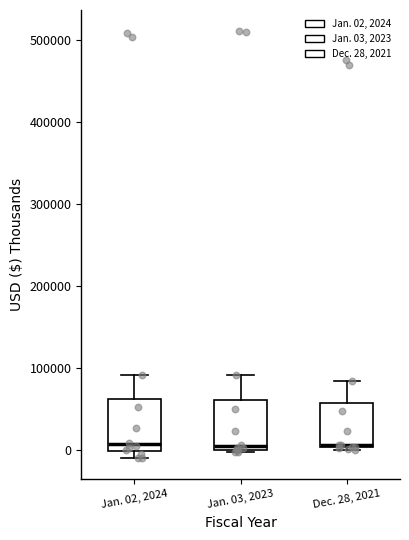

Reading left to right, read every box against the y-axis: the position of its median line, the range the box covers, and the ends of its whiskers. The values are not printed on the chart, so give them approximately, as read against the axis.

Jan. 02, 2024: median 10000, box 0 to 60000, whiskers -10000 to 90000
Jan. 03, 2023: median 0 (just above the box's lower edge), box 0 to 60000, whiskers 0 (just below the box's lower edge) to 90000
Dec. 28, 2021: median 10000, box 0 to 60000, whiskers 0 (just below the box's lower edge) to 80000